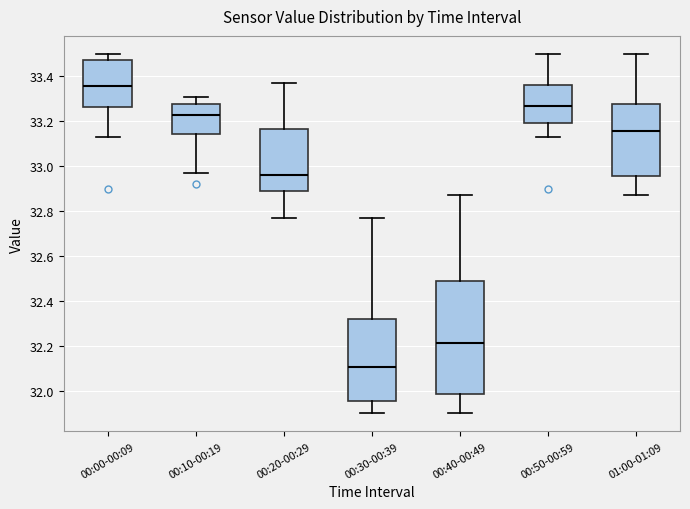

Which box has the highest median line?

00:00-00:09